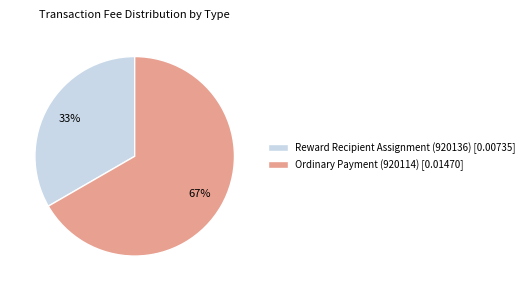

Combined, do Ordinary Payment (920114) [0.01470] and Reward Recipient Assignment (920136) [0.00735] account for over 50%?

Yes